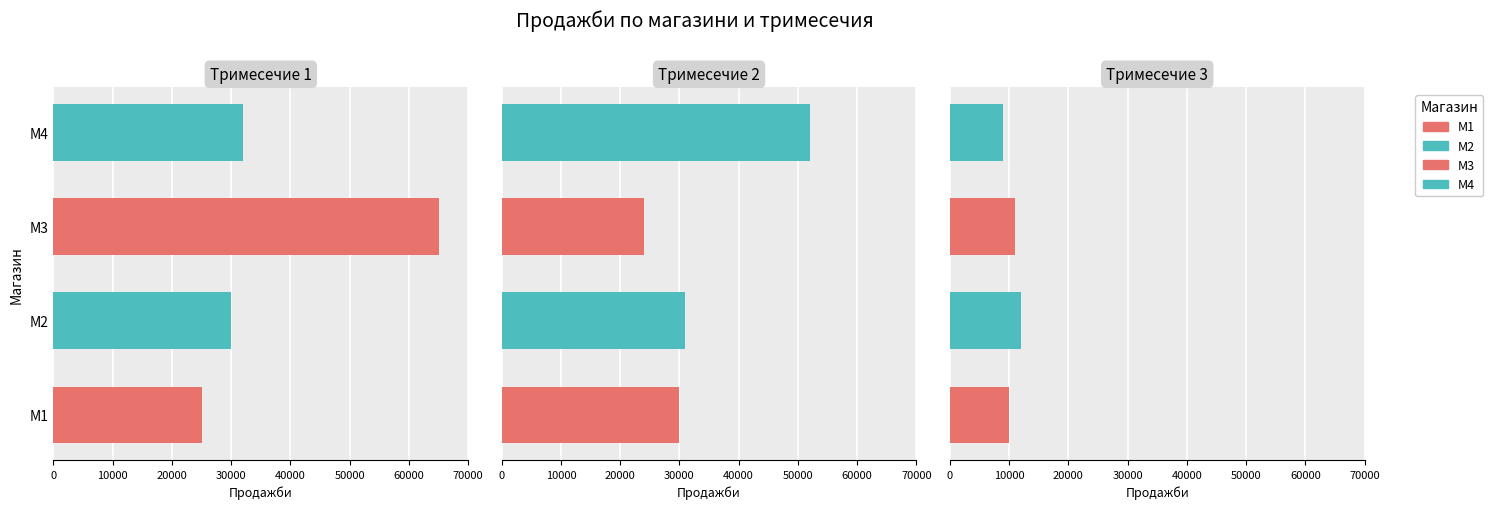

What is the total value across all series at Тримесечие 2?

137000